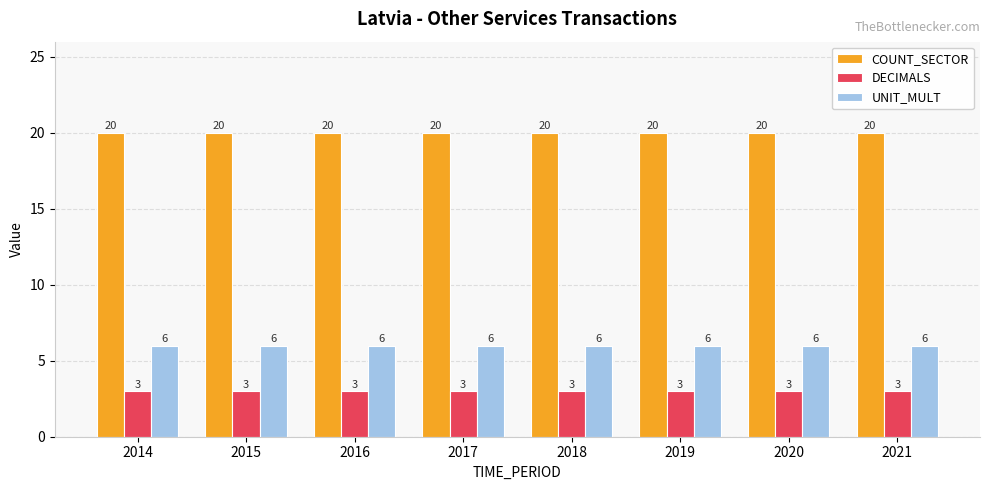

What is the total value across all series at 2019?

29